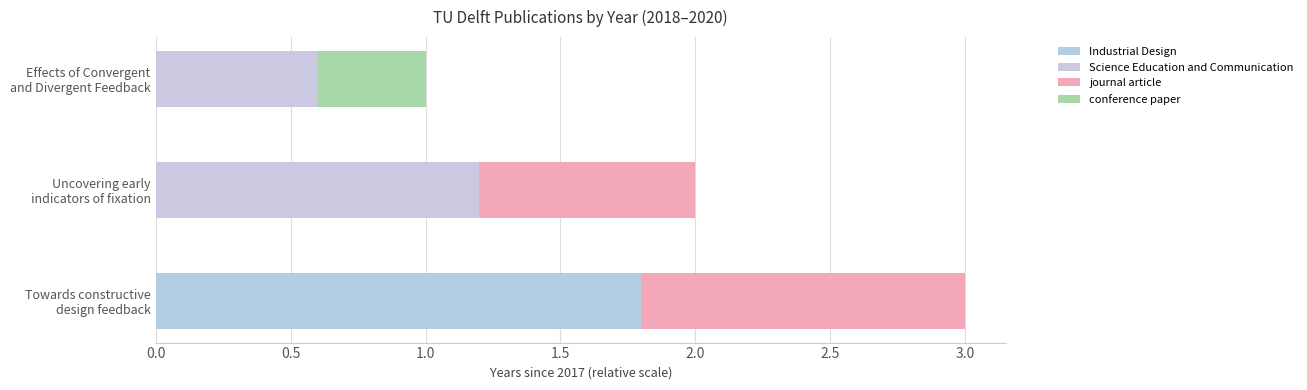

Reading left to right, list all the values displayed in this chart.

2020	2019	2018